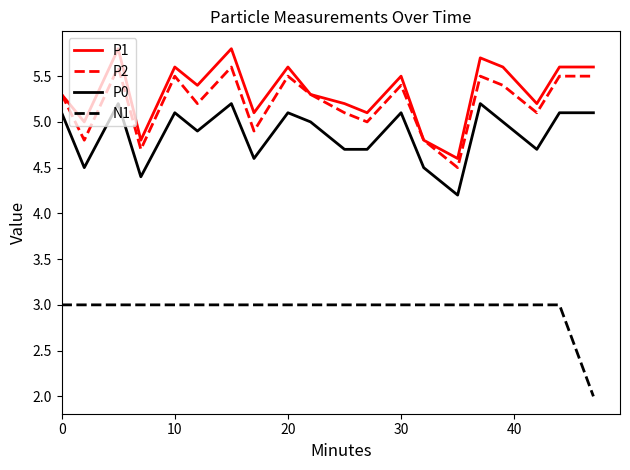

True or false: N1 and P0 cross at least once.

False